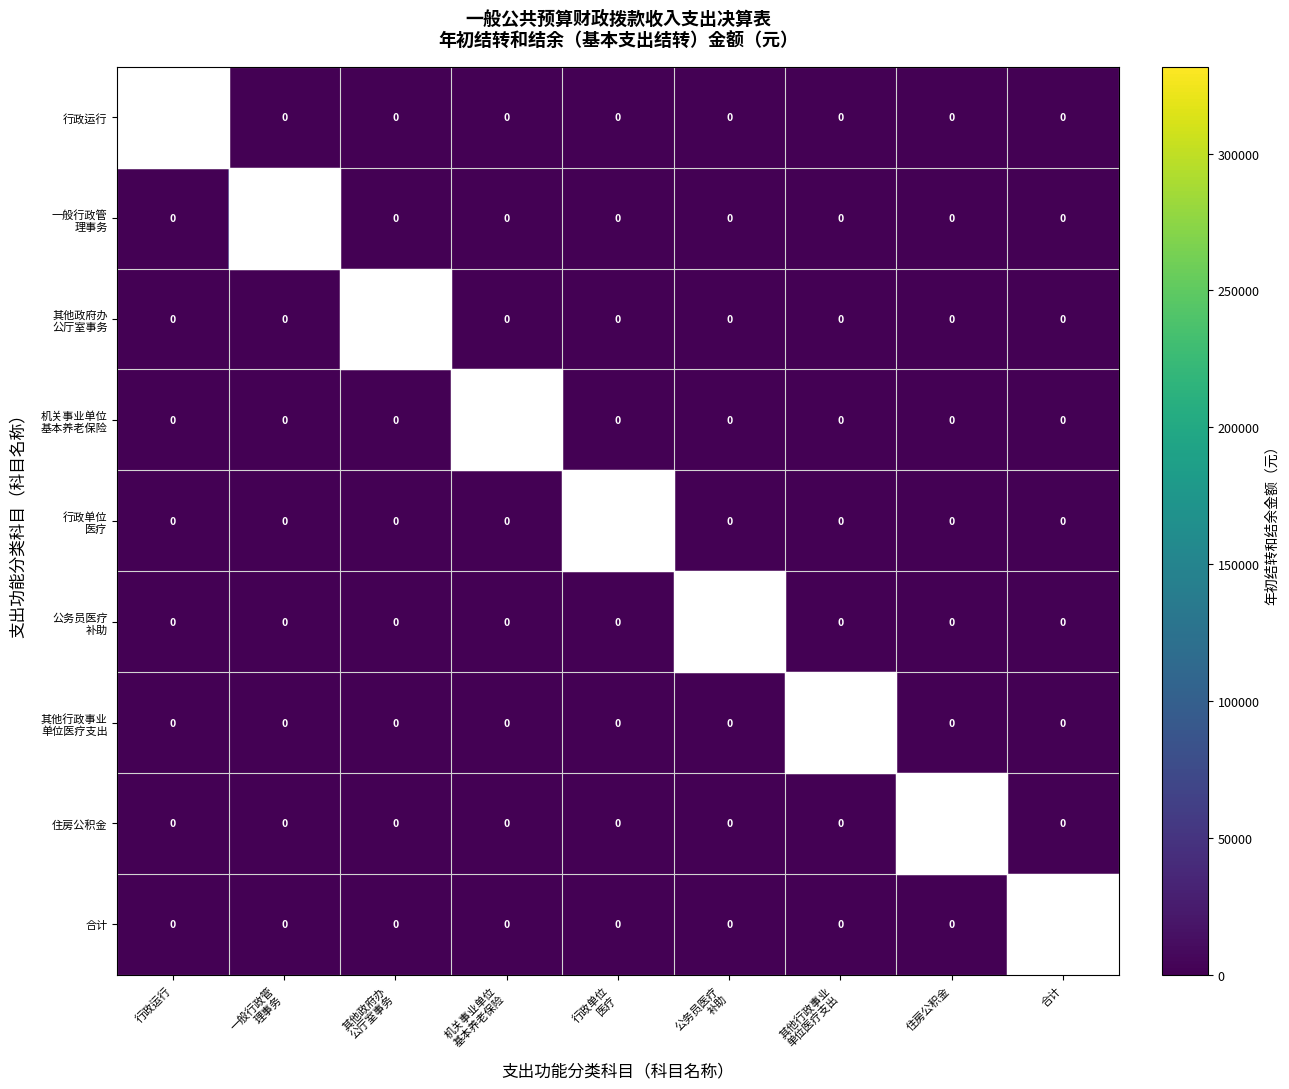

True or false: 住房公积金 has a value of 0.0 at 其他政府办 公厅室事务.

True